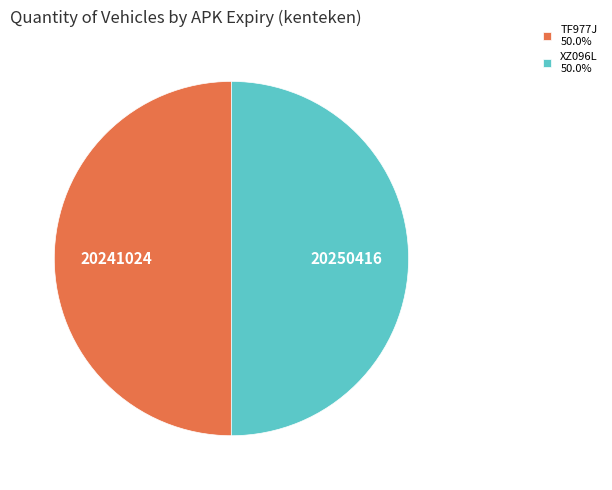

Approximately how many times larger is the value at TF977J 50.0% compared to XZ096L 50.0%?

1.0